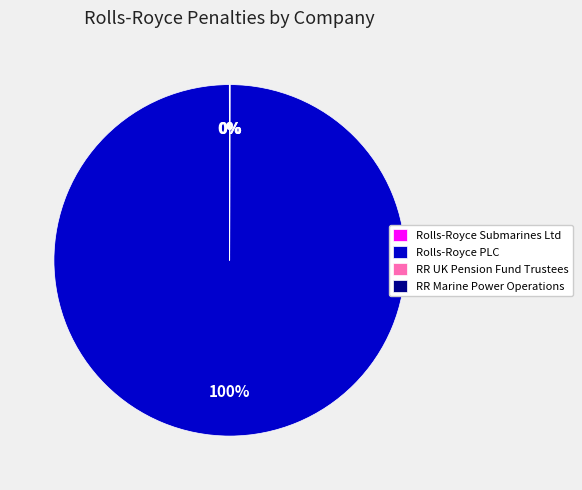

Is Rolls-Royce PLC the majority of the pie?

Yes